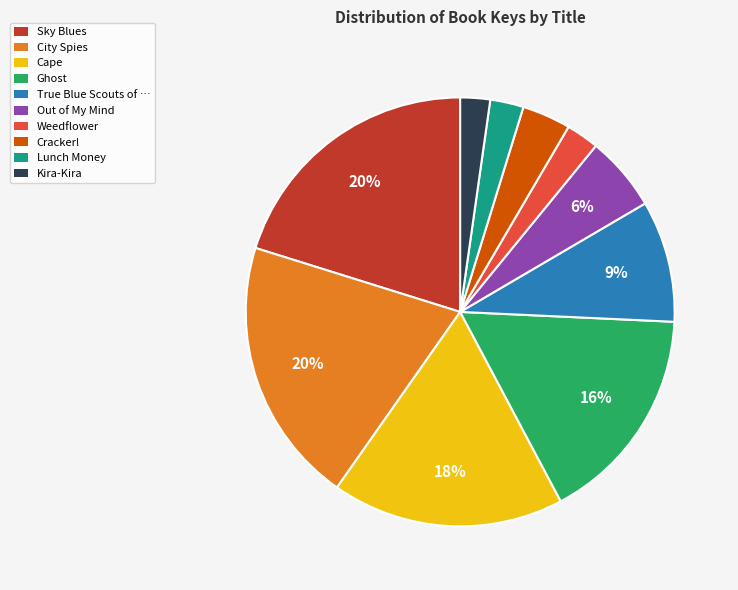

Does any single category account for the majority?

No